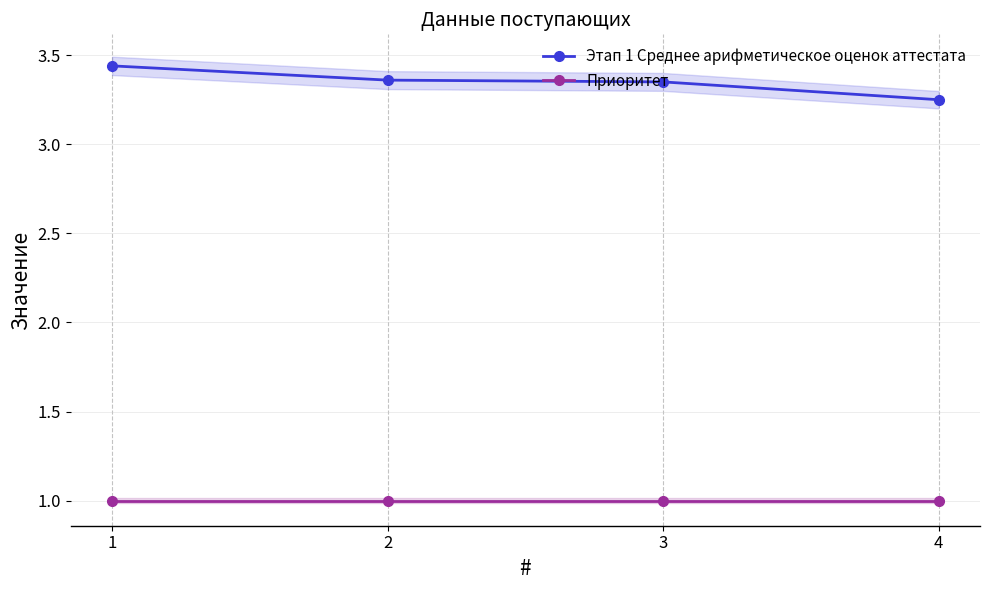

What is the minimum value for Приоритет?

1.0